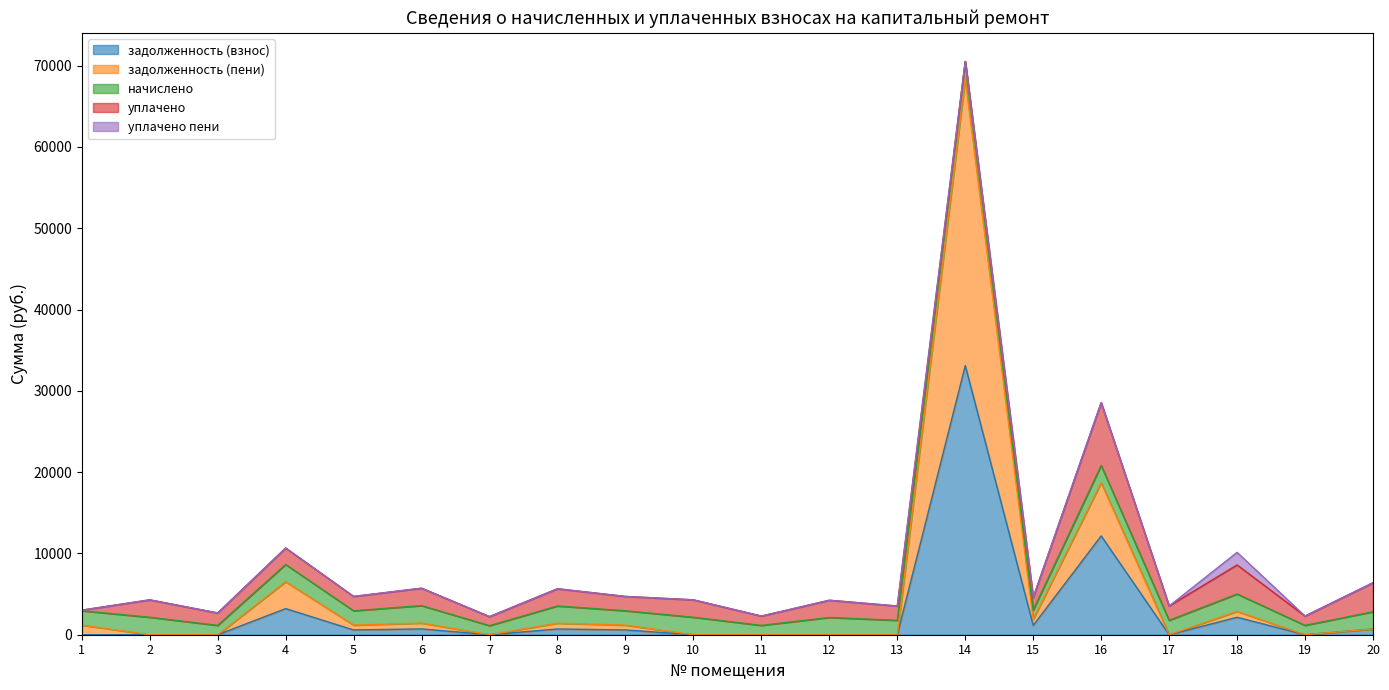

List the labels in order of задолженность (пени) value, smallest first.

2, 3, 7, 10, 11, 12, 13, 17, 19, 20, 5, 9, 8, 6, 18, 15, 1, 4, 16, 14